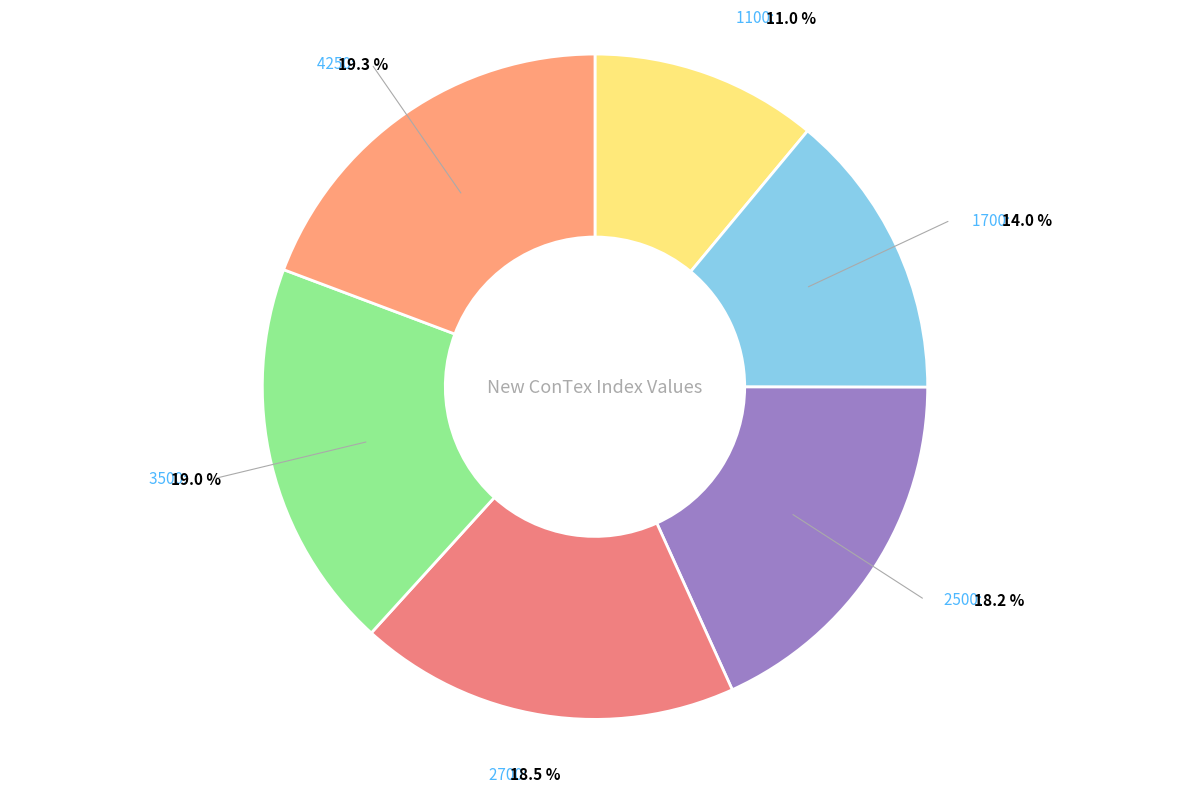

How many segments does this pie chart have?

6